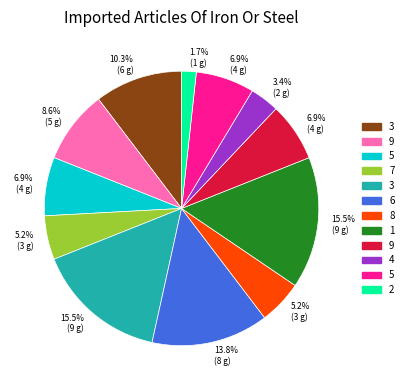

Does any single category account for the majority?

No